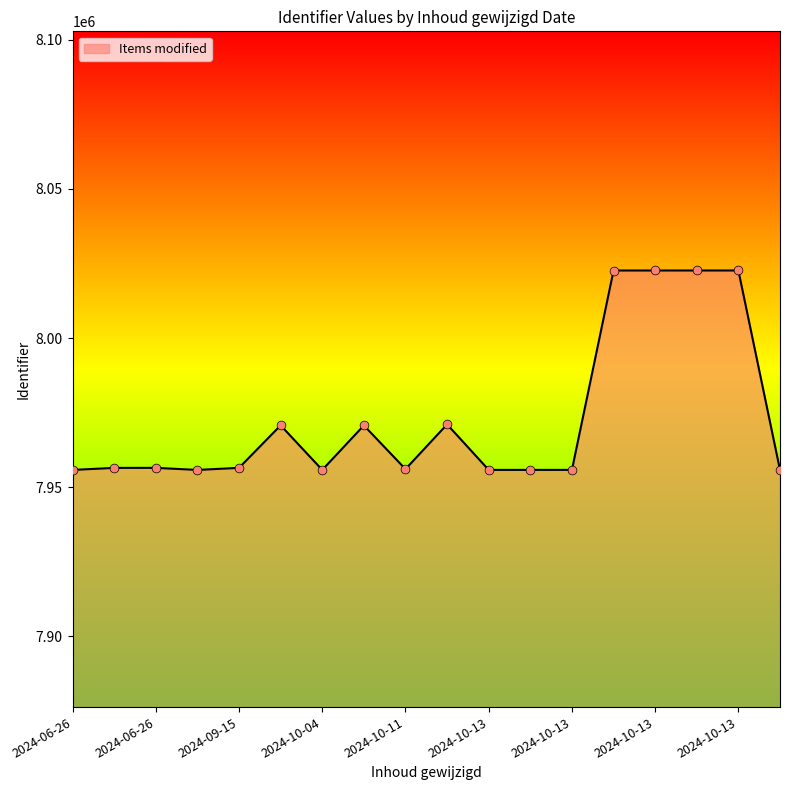

What is the difference between the maximum and minimum values?

66905